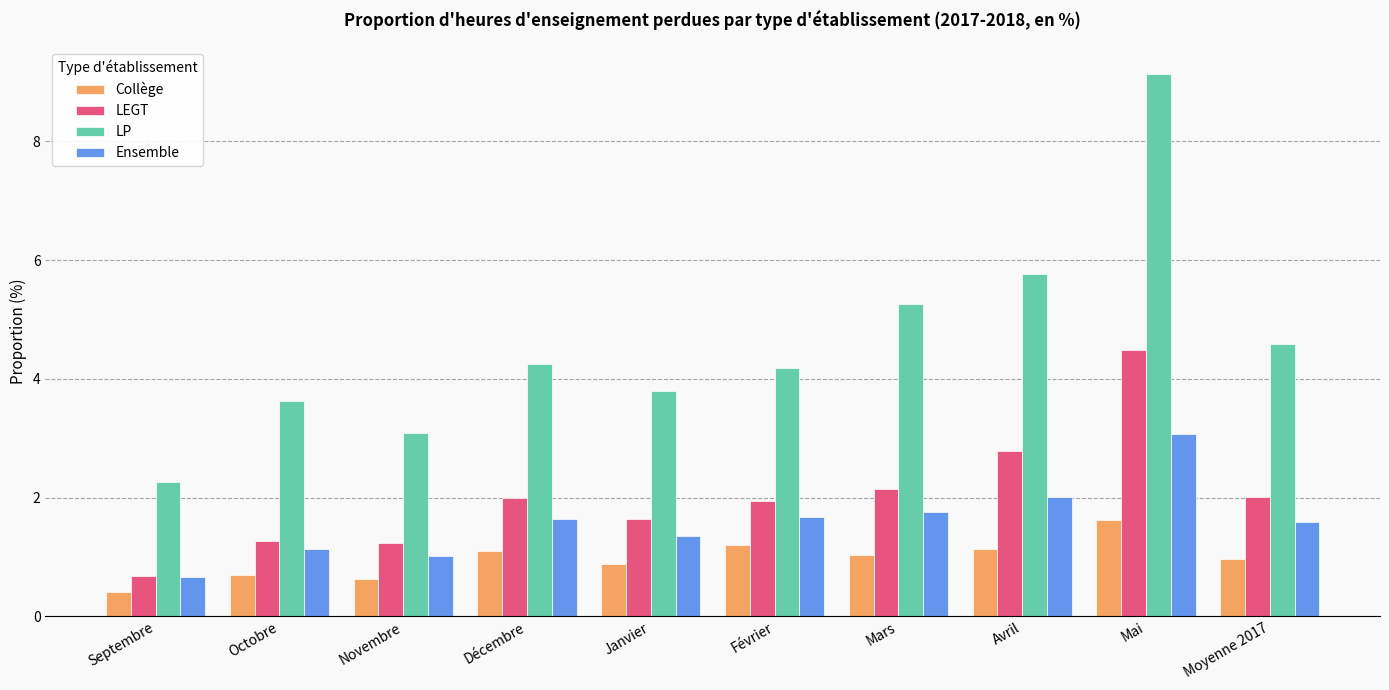

At Décembre, list the series in order from smallest to largest.

Collège, Ensemble, LEGT, LP